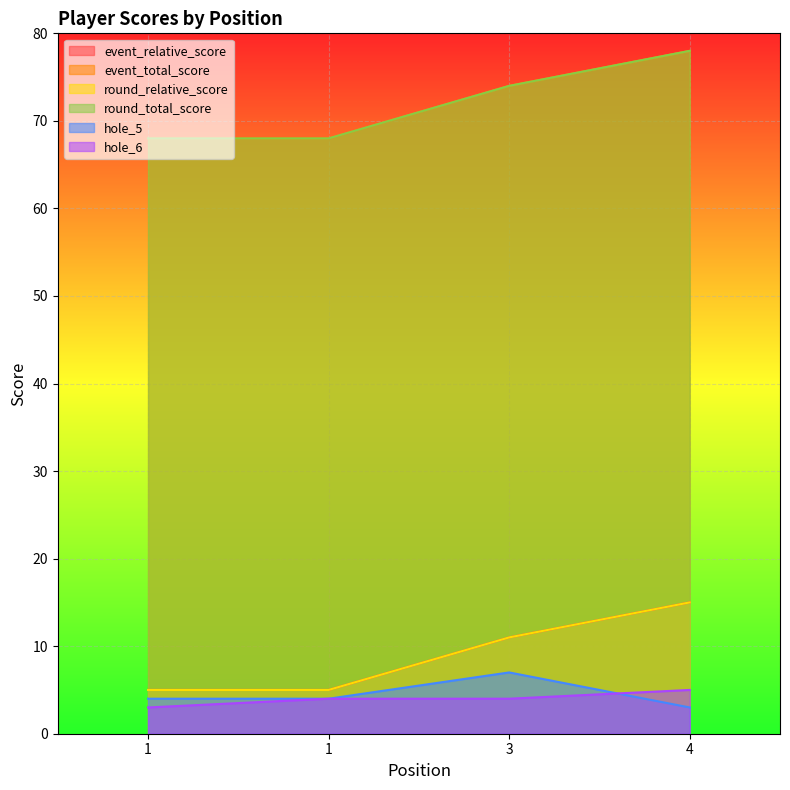

What is the difference between the second highest and second lowest values in the event_relative_score series?

6